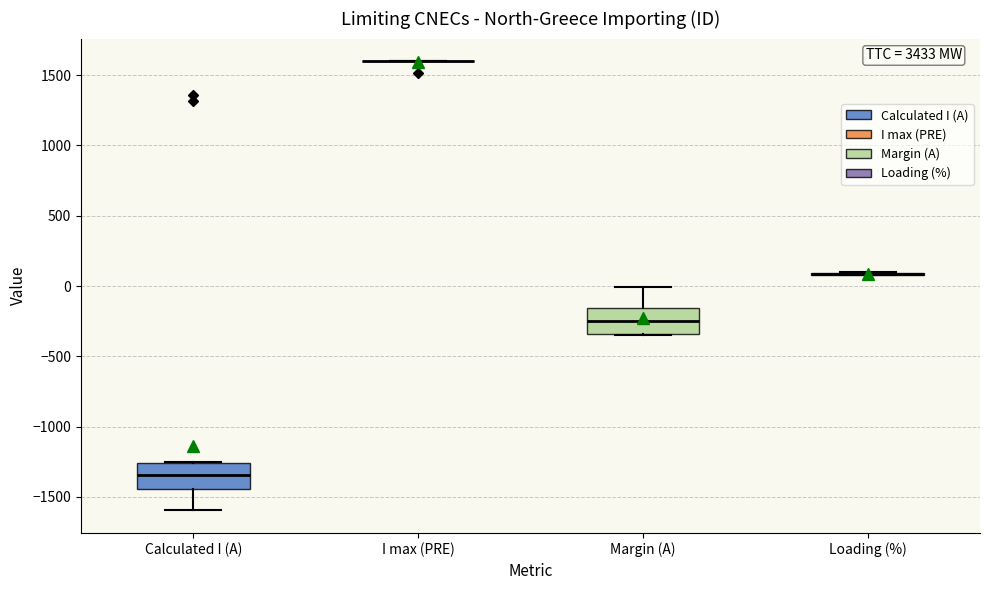

Where is the lower edge of the box for Margin (A) on the y-axis? The values are not printed on the chart, so give them approximately, as read against the axis.

-350